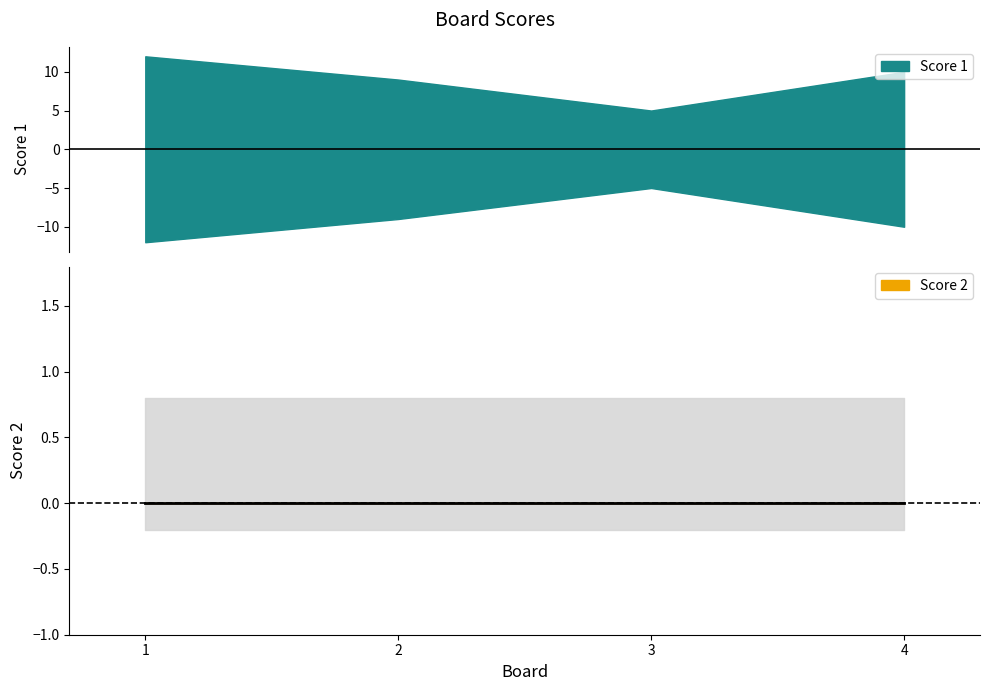

How many series are shown in this chart?

2